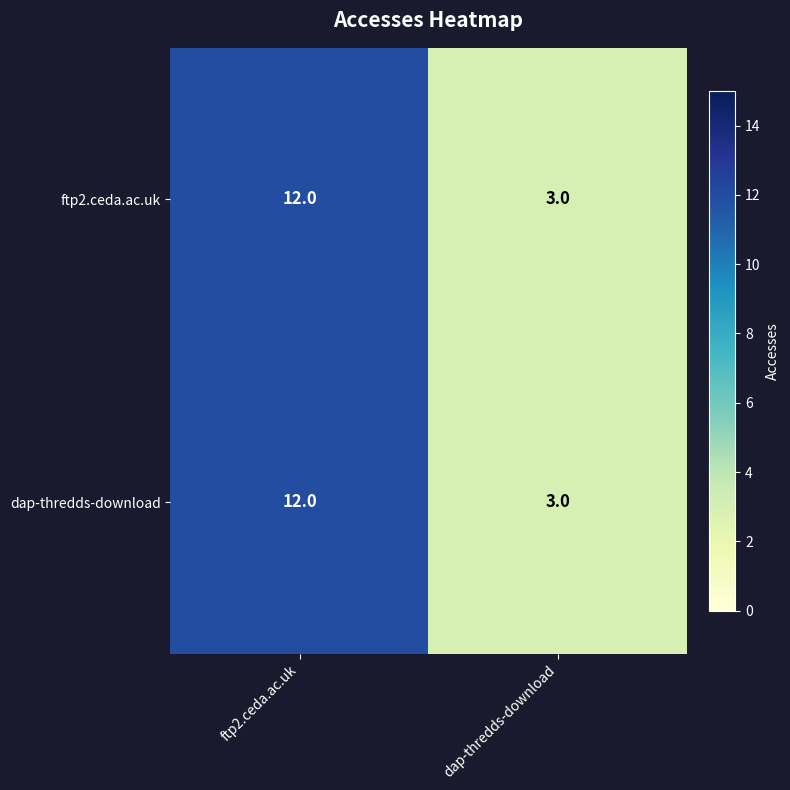

What is the approximate value of ftp2.ceda.ac.uk at dap-thredds-download?

3